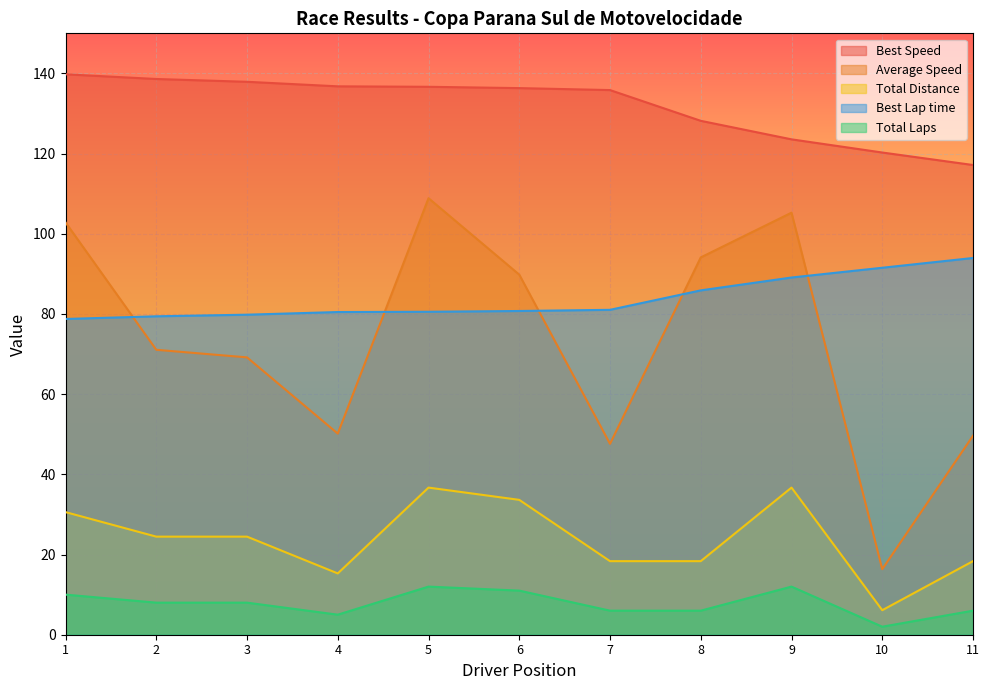

What is the average value of the Best Lap time series?

83.8